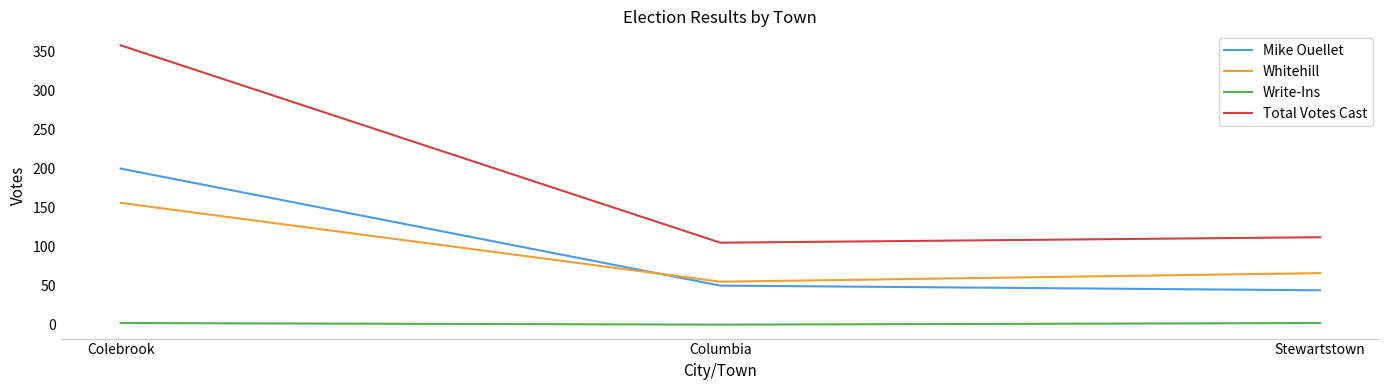

How many Whitehill values are between 55 and 156?

3